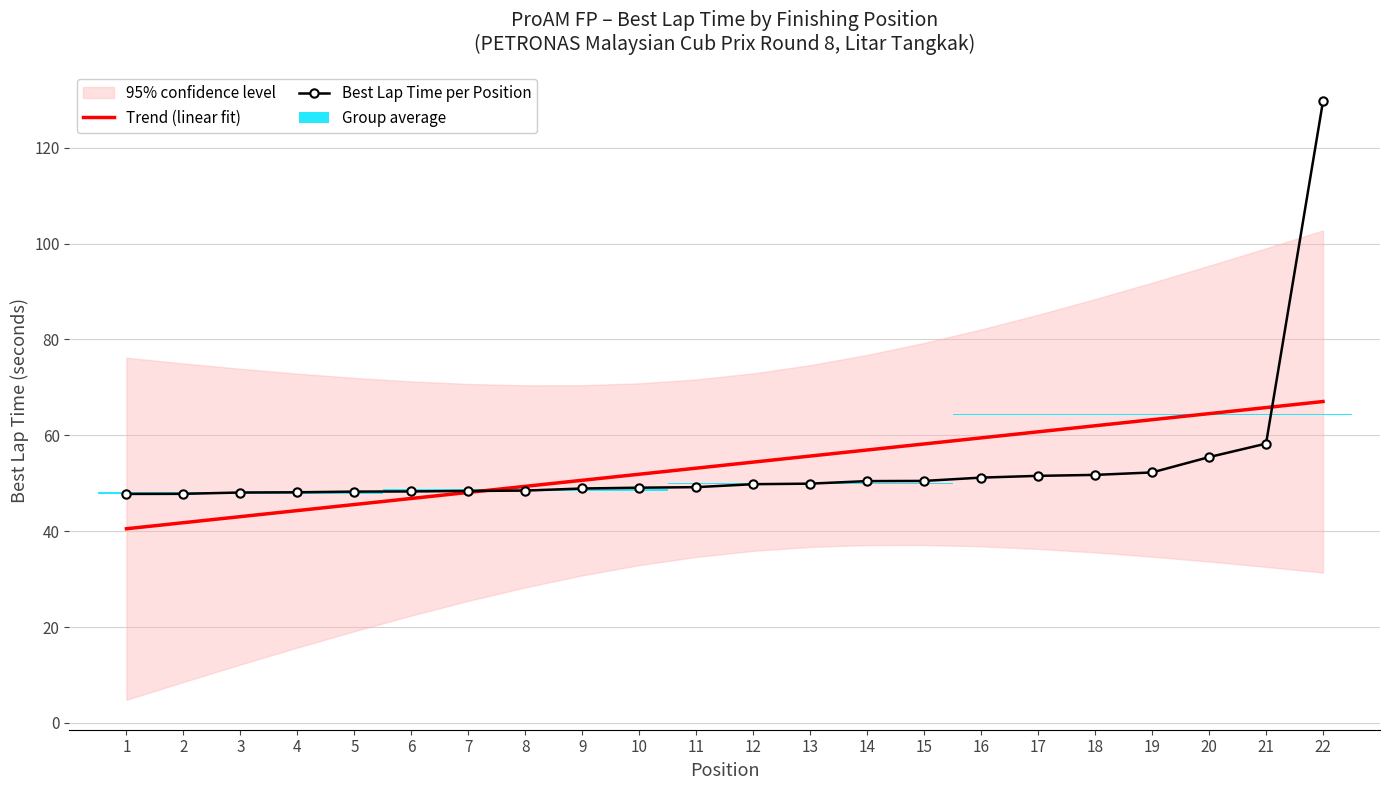

Reading right to left, what are all the values shown in this chart?

Trend (linear fit): 67.0	65.8	64.5	63.2	62.0	60.7	59.5	58.2	56.9	55.7	54.4	53.1	51.9	50.6	49.3	48.1	46.8	45.6	44.3	43.0	41.8	40.5
Best Lap Time per Position: 129.7	58.3	55.4	52.2	51.7	51.5	51.2	50.5	50.4	49.9	49.8	49.2	49.1	48.9	48.5	48.4	48.3	48.2	48.1	48.1	47.8	47.8